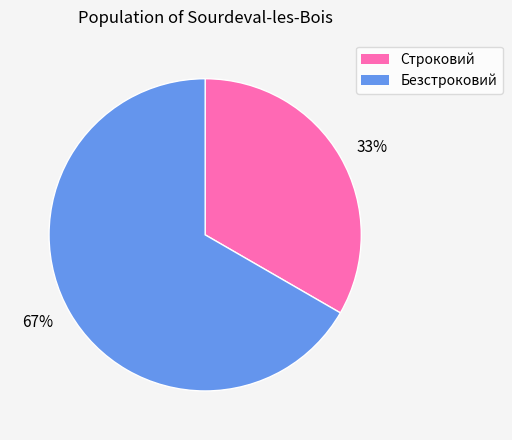

Count the number of slices in the pie.

2